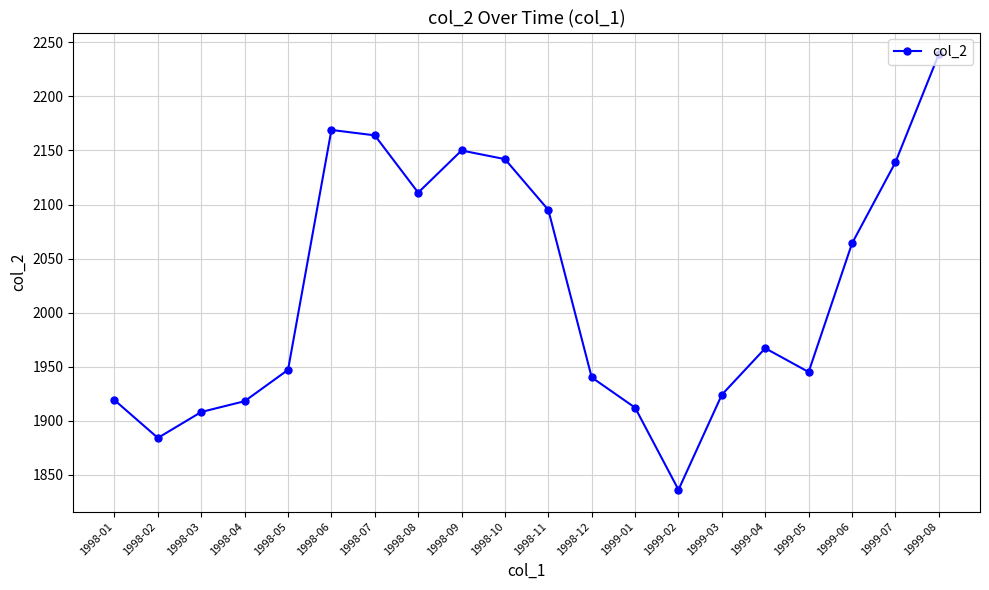

What is the difference between the values at 1999-03 and 1999-04?

43